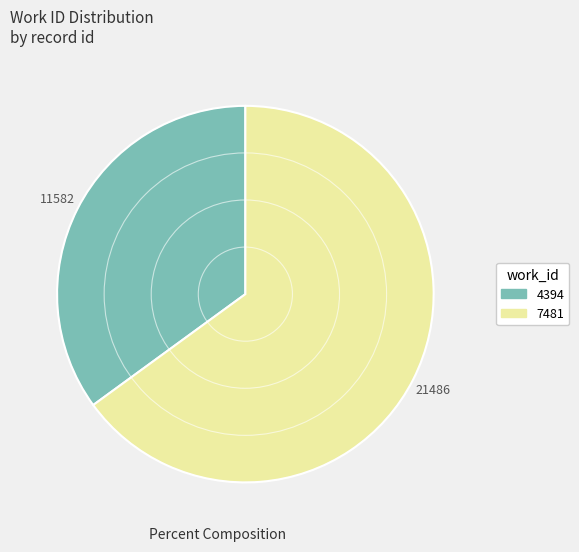

Which has a higher value, 7481 or 4394?

7481